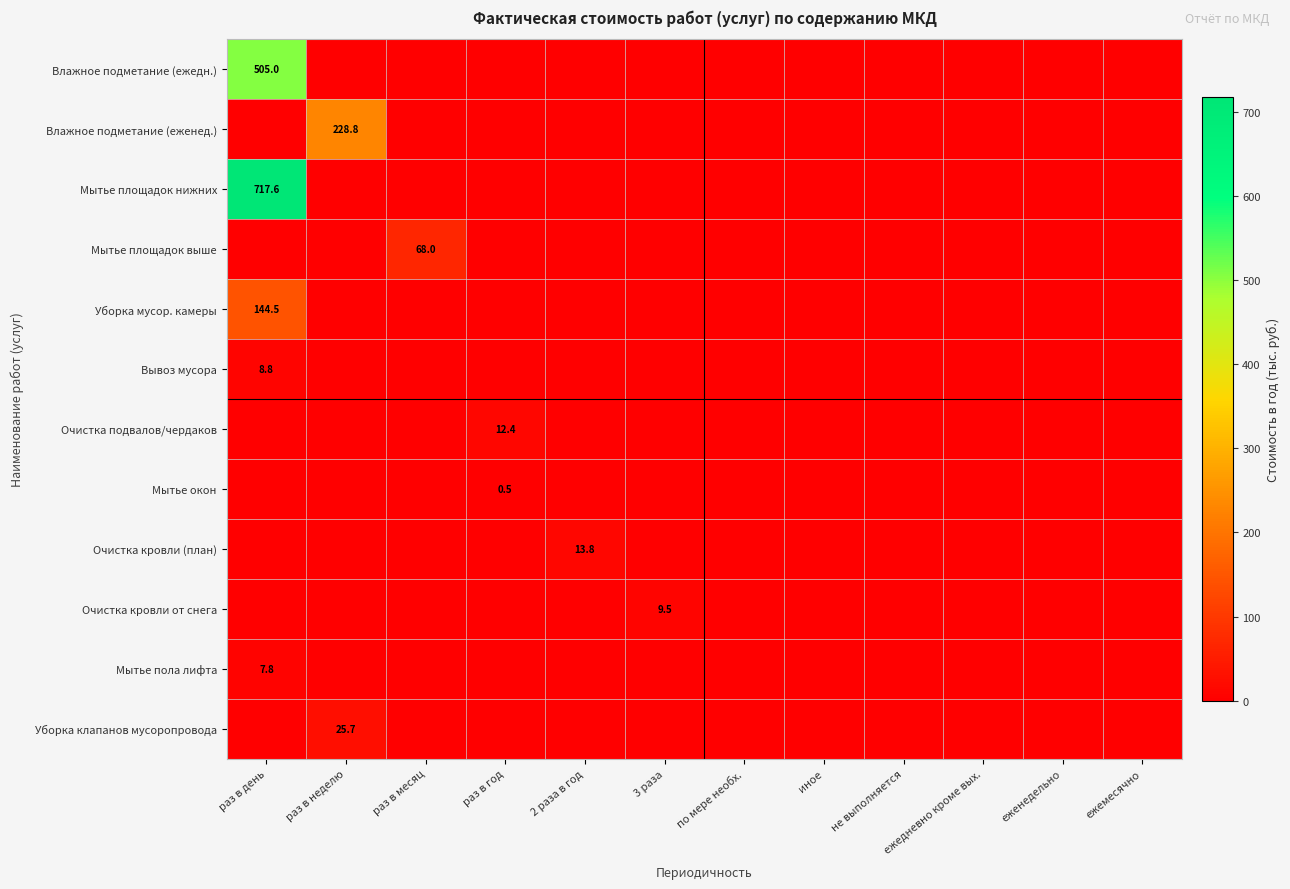

At which category does the chart reach its peak across all series?

раз в день